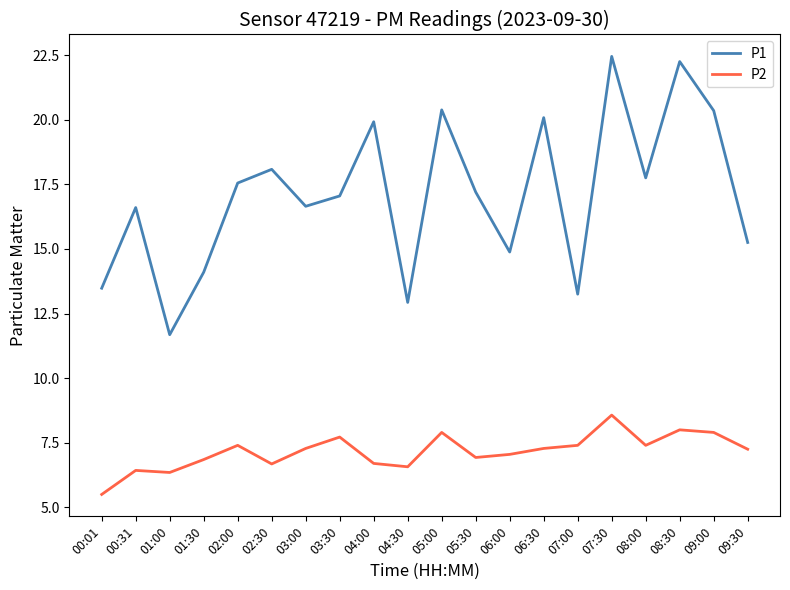

At which label does P1 reach its minimum?

01:00